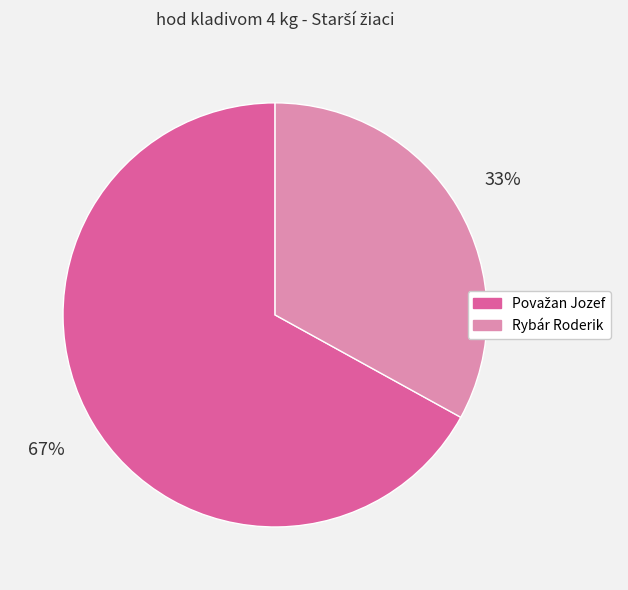

True or false: Rybár Roderik accounts for 33% of the total.

True